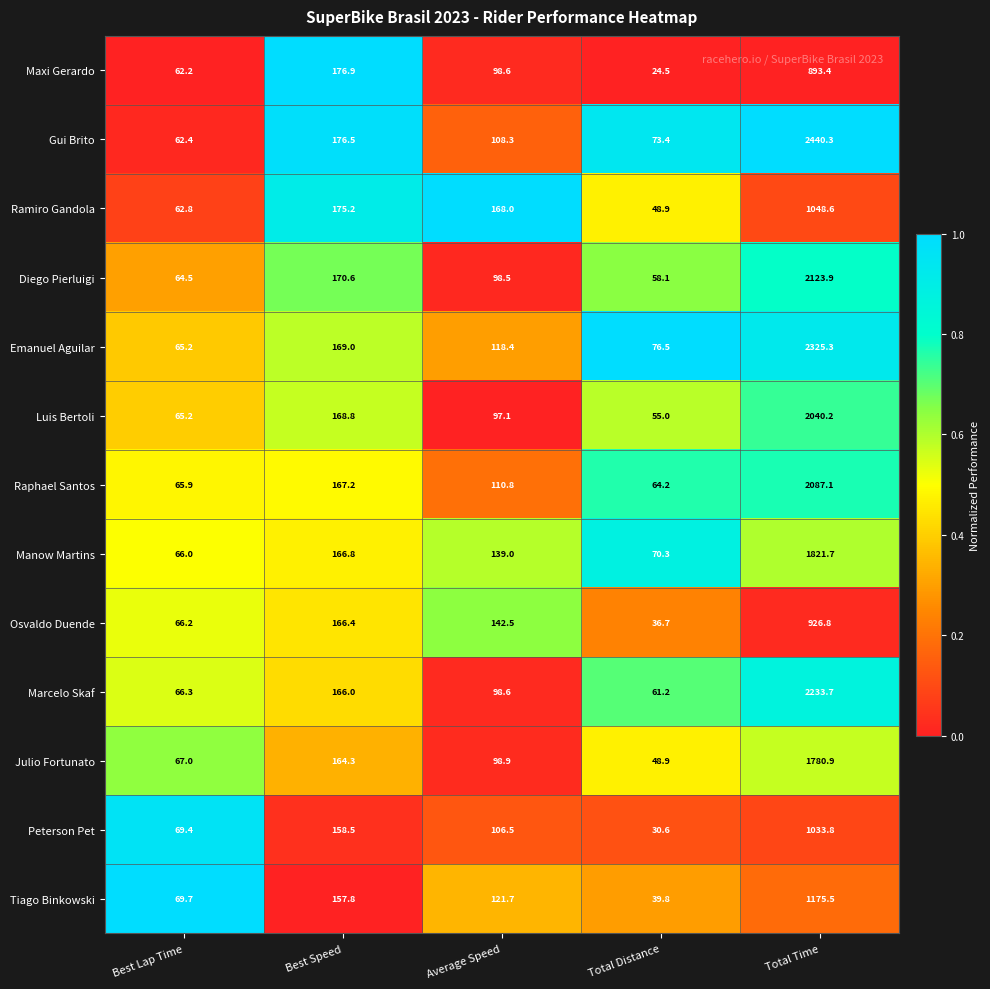

At which category does the chart reach its peak across all series?

Total Time